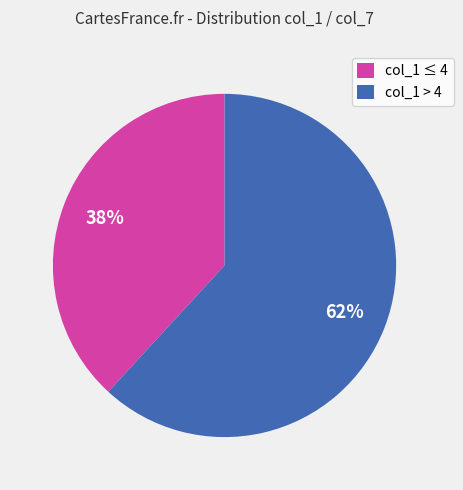

What is the ratio of the value at col_1 ≤ 4 to the value at col_1 > 4?

0.6